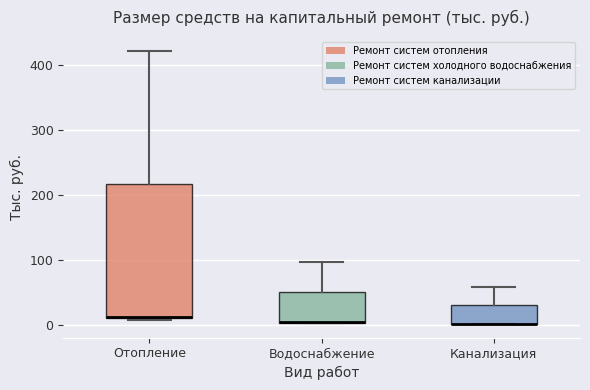

Reading left to right, read every box against the y-axis: the position of its median line, the range the box covers, and the ends of its whiskers. The values are not printed on the chart, so give them approximately, as read against the axis.

Отопление: median 10, box 10 to 220, whiskers 10 to 420
Водоснабжение: median 0 (drawn on the box's lower edge), box 0 to 50, whiskers 0 to 100
Канализация: median 0 (drawn on the box's lower edge), box 0 to 30, whiskers 0 to 60